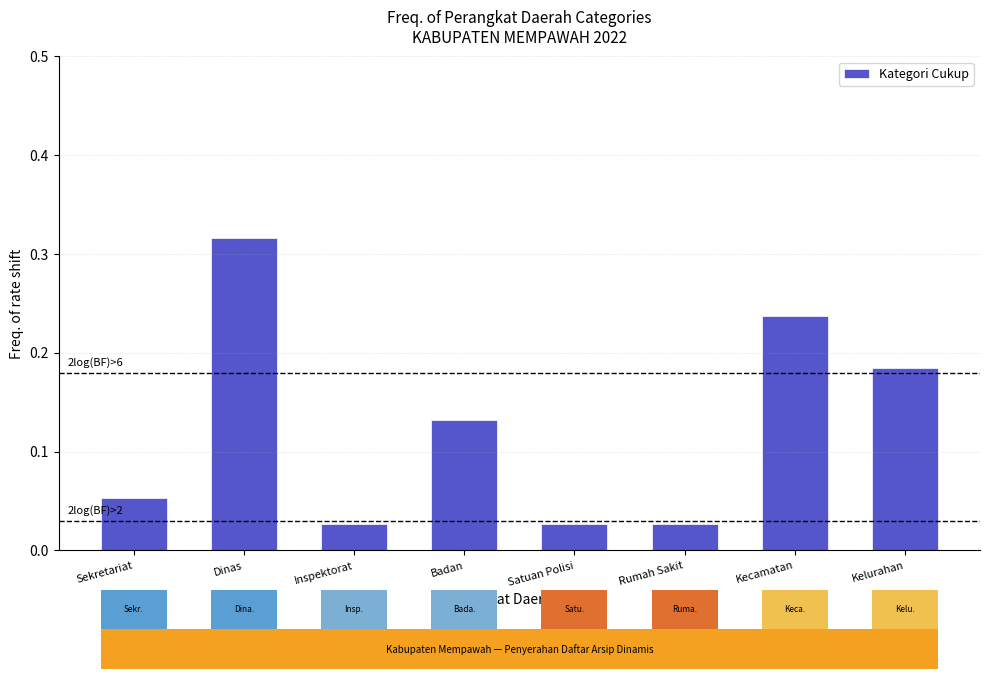

Which label corresponds to the largest value in the chart?

Dinas